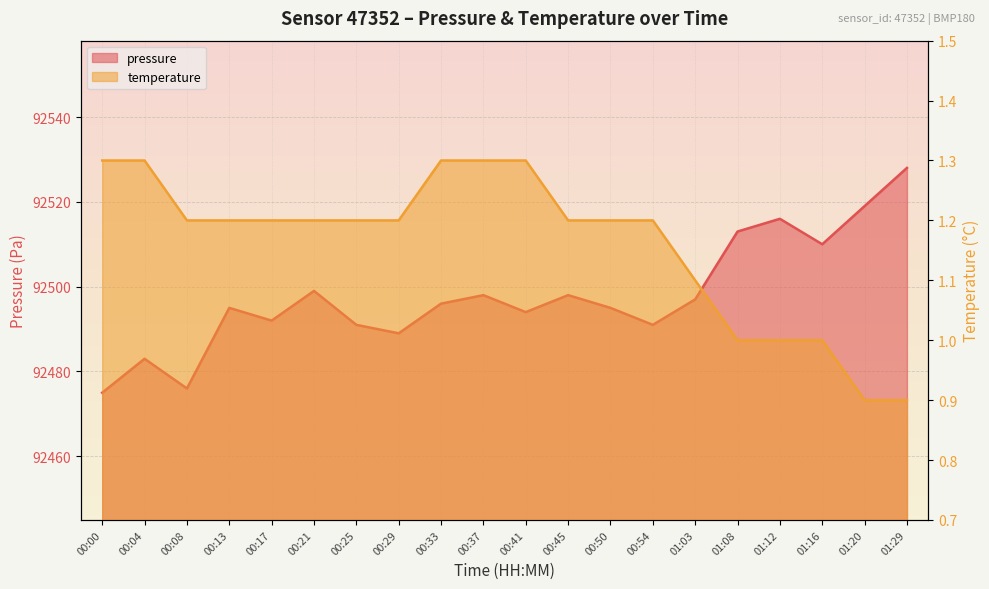

What are all the series names shown in the legend?

pressure, temperature